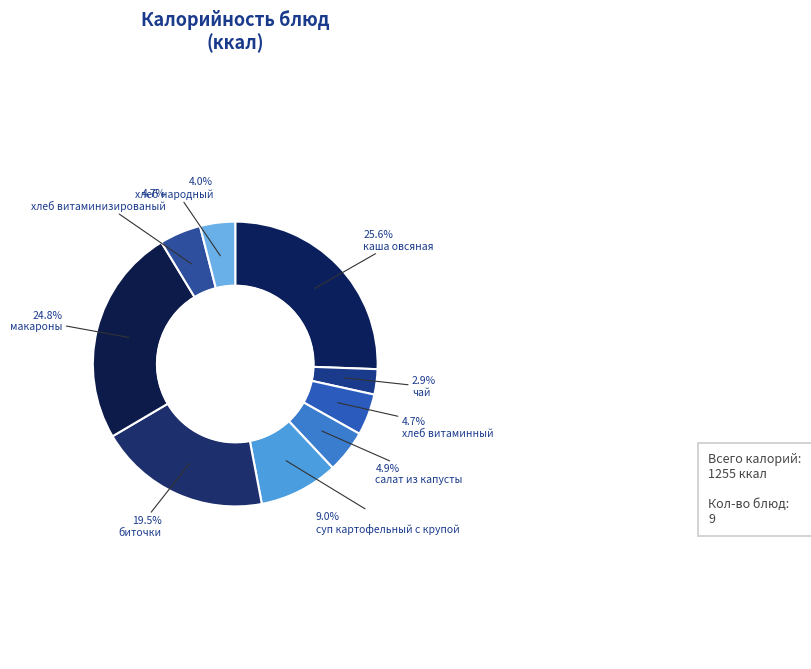

What is the largest slice in the pie chart?

каша овсяная